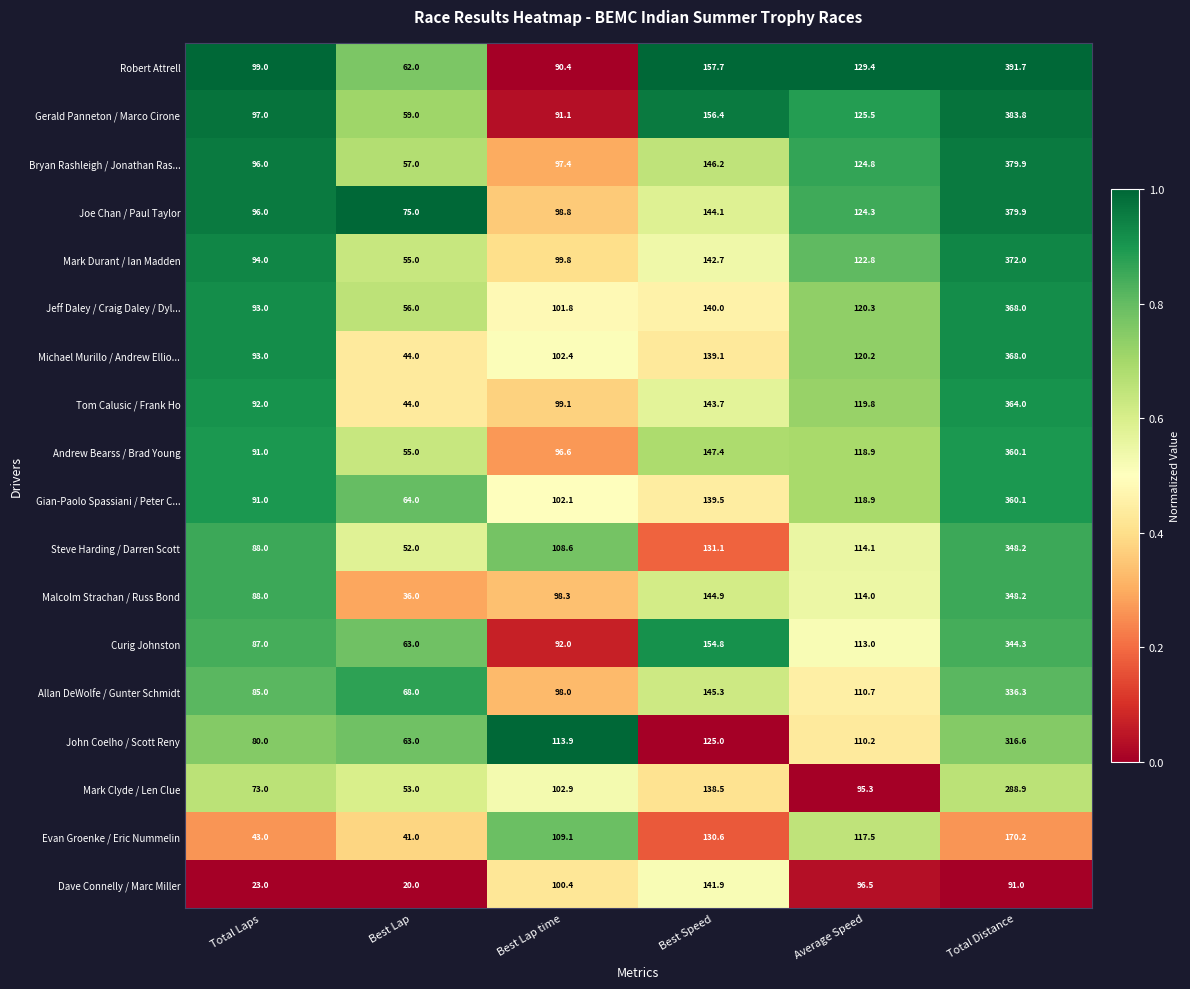

What value does the Joe Chan / Paul Taylor series have at Total Laps?

96.0